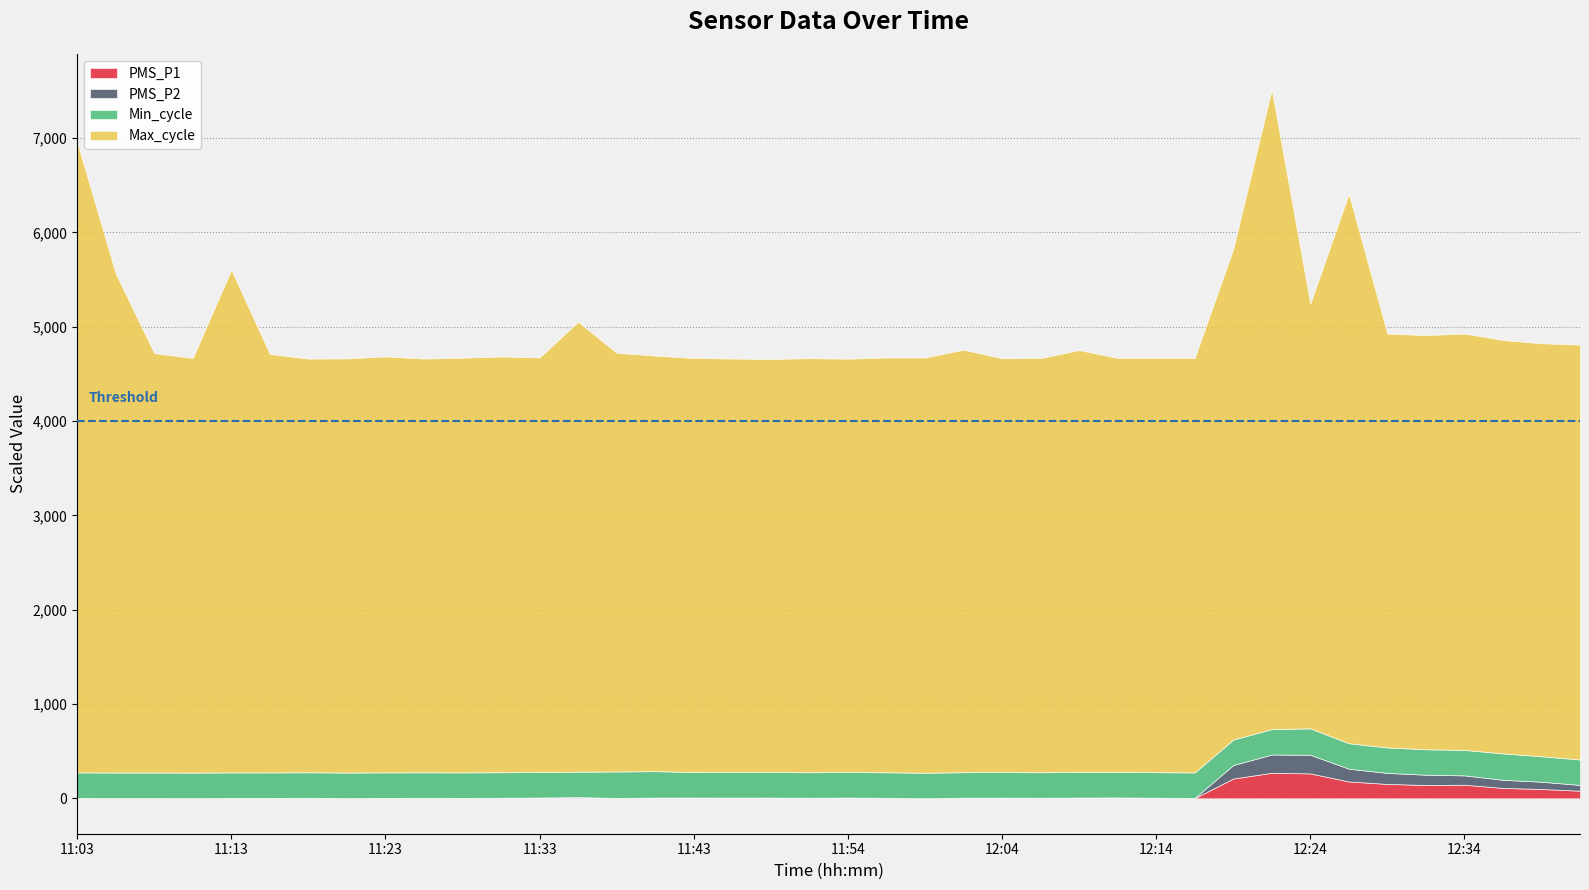

Does the chart have visible grid lines?

Yes